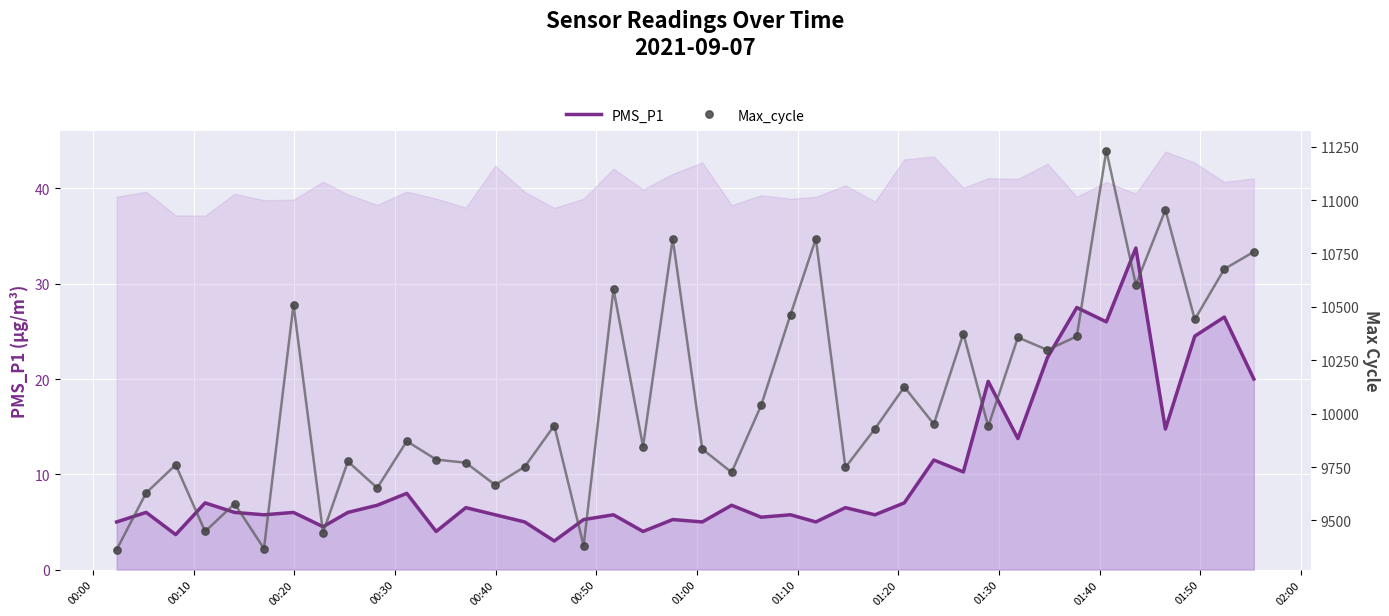

What are all the series names shown in the legend?

PMS_P1, Max_cycle